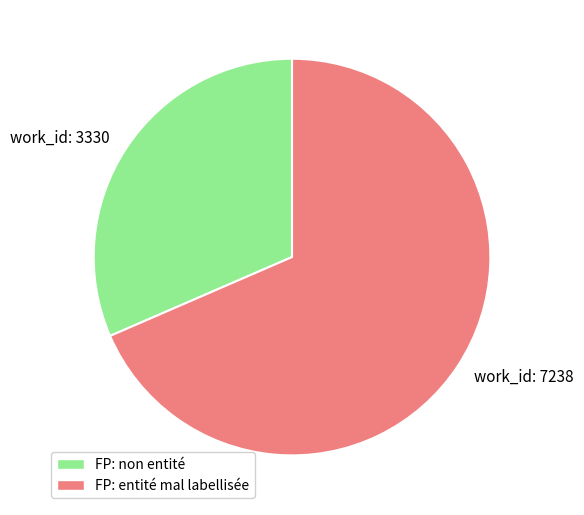

What is the ratio of the value at work_id: 3330 to the value at work_id: 7238?

0.5